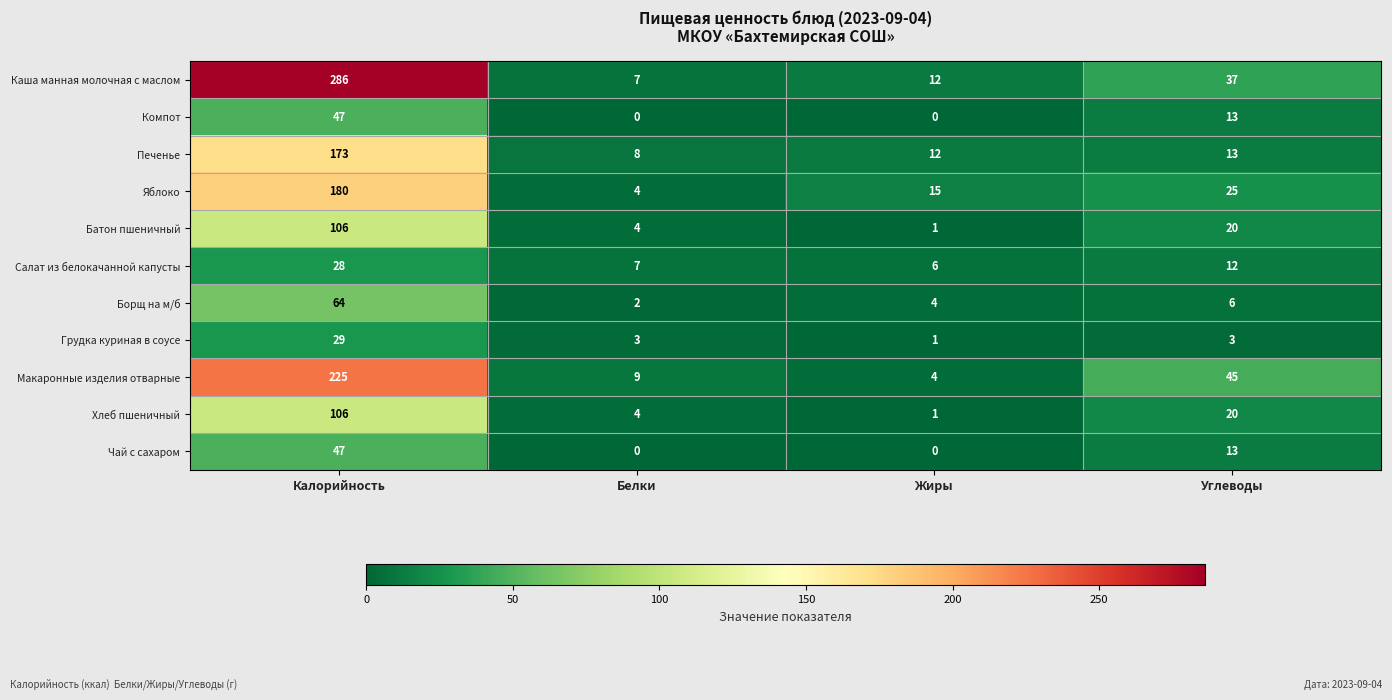

Count the number of categories in the chart.

4